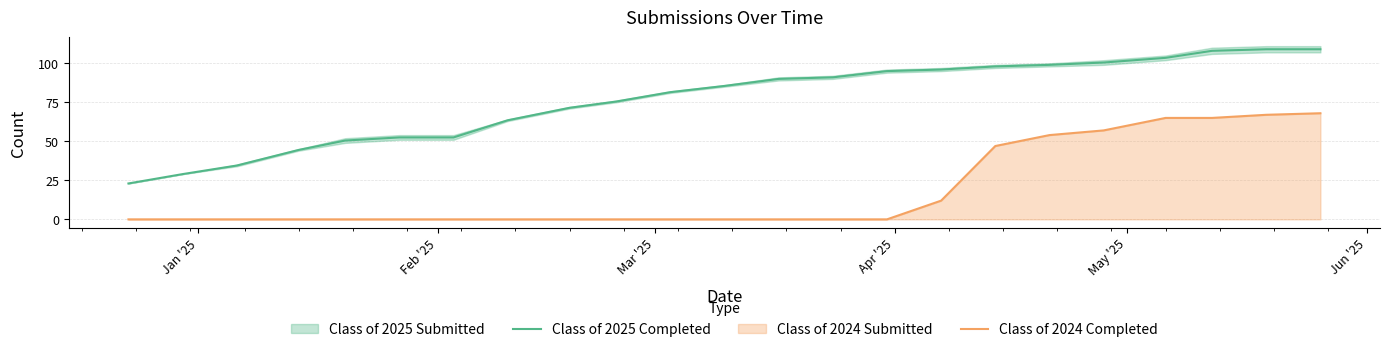

What is the difference between the maximum and minimum values in the Class of 2025 Completed series?

86.0